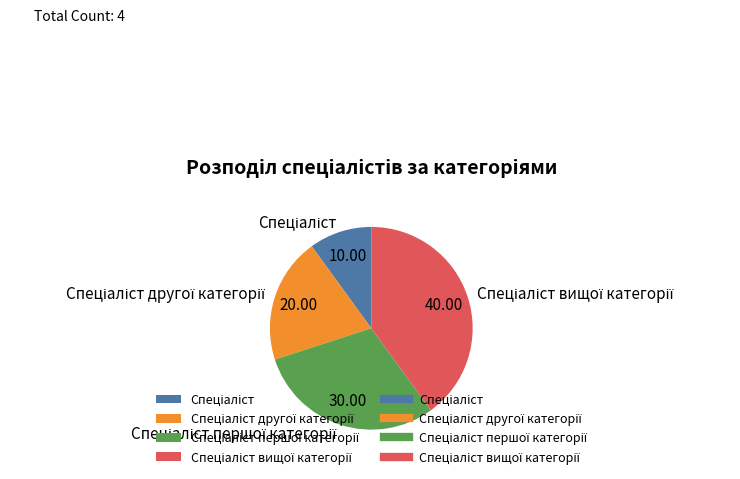

Is there a majority slice in this chart?

No